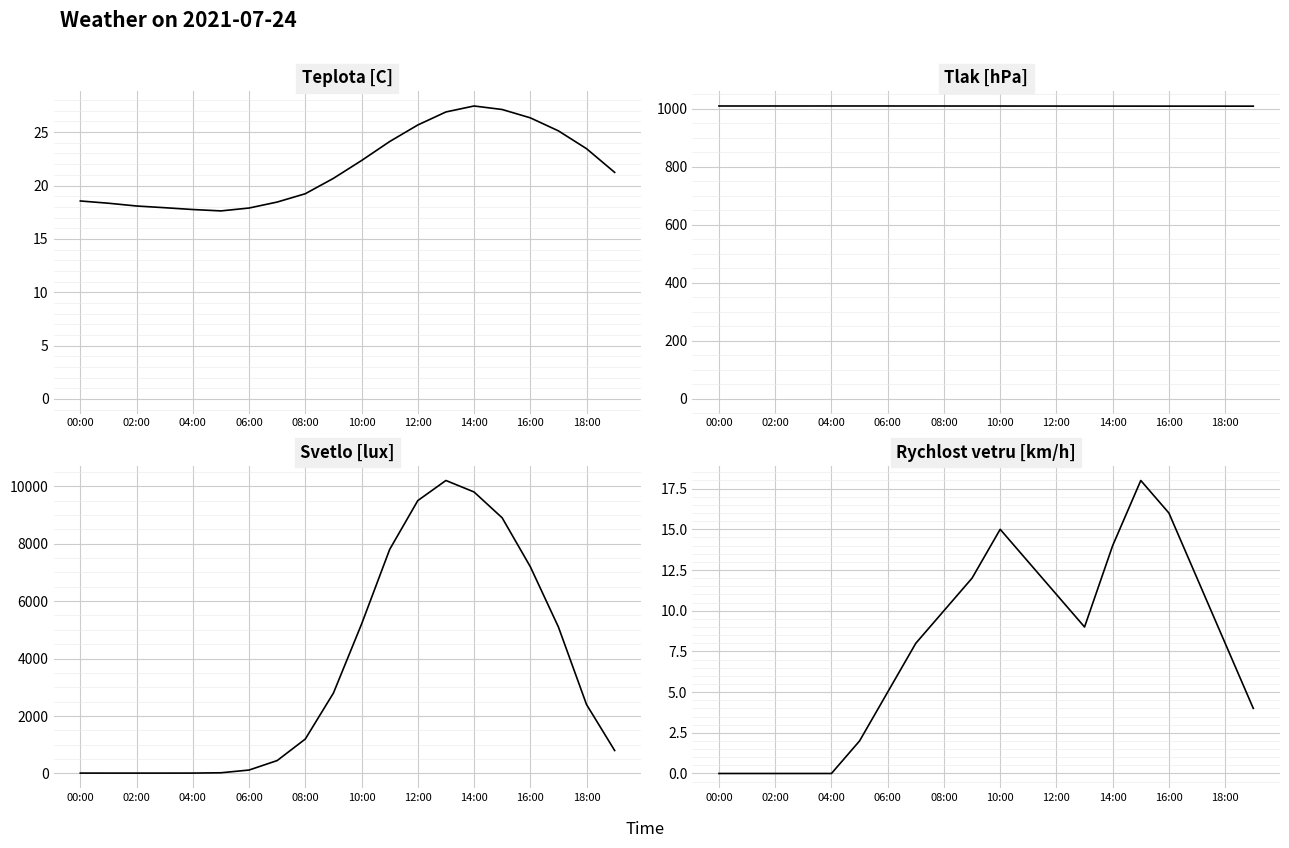

Which has a higher value, 14:00 or 04:00?

14:00